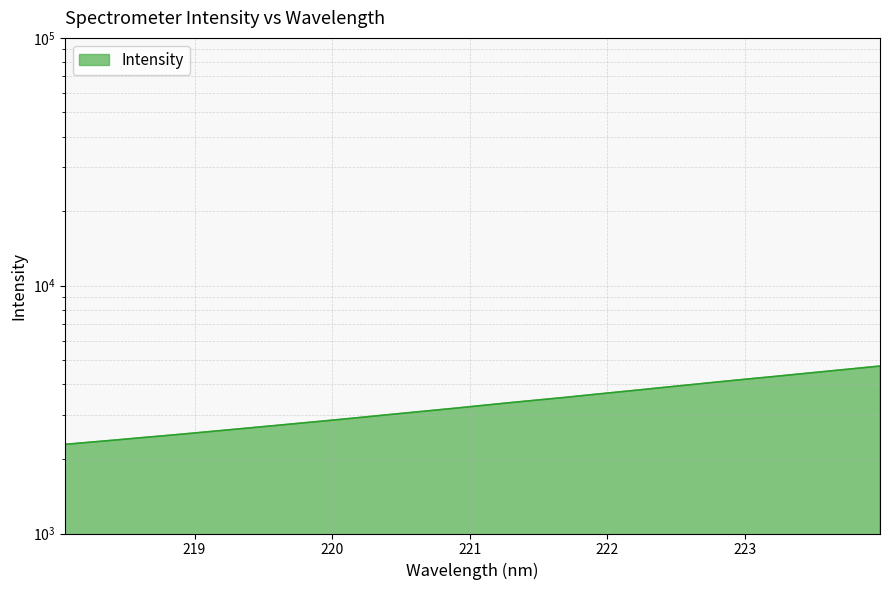

What is the sum of the values at 218.0596 and 223.5987?

6807.3